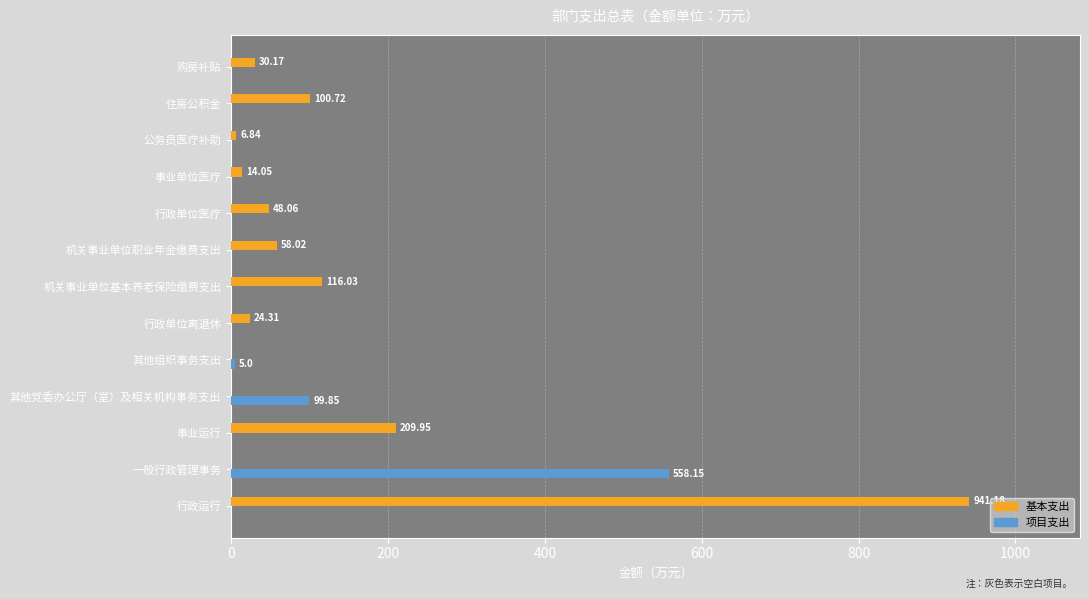

What is the sum of all 基本支出 values?

1549.3